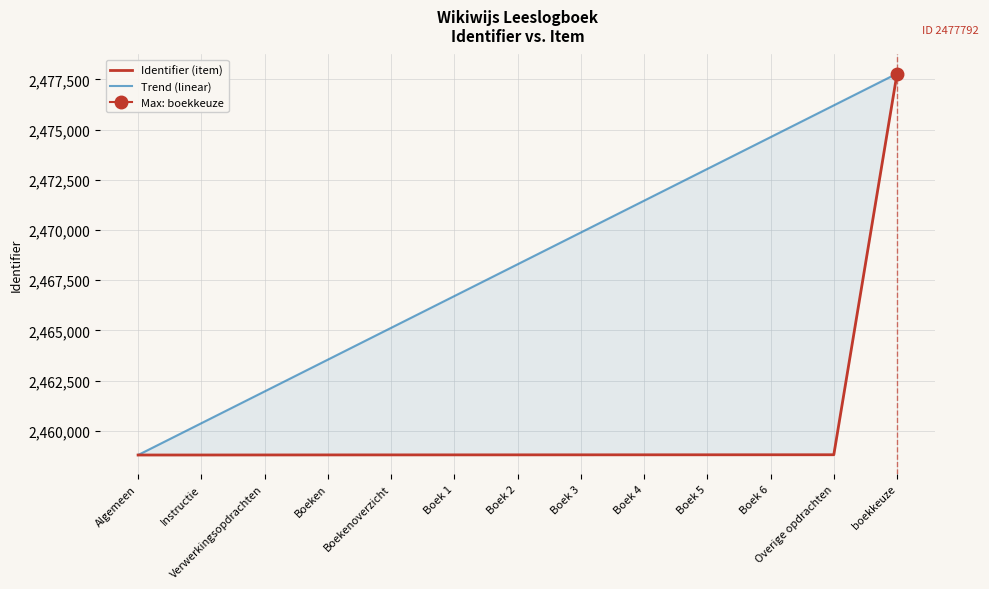

What is the value of the Identifier (item) point at the 6th from the left?

2458807.0